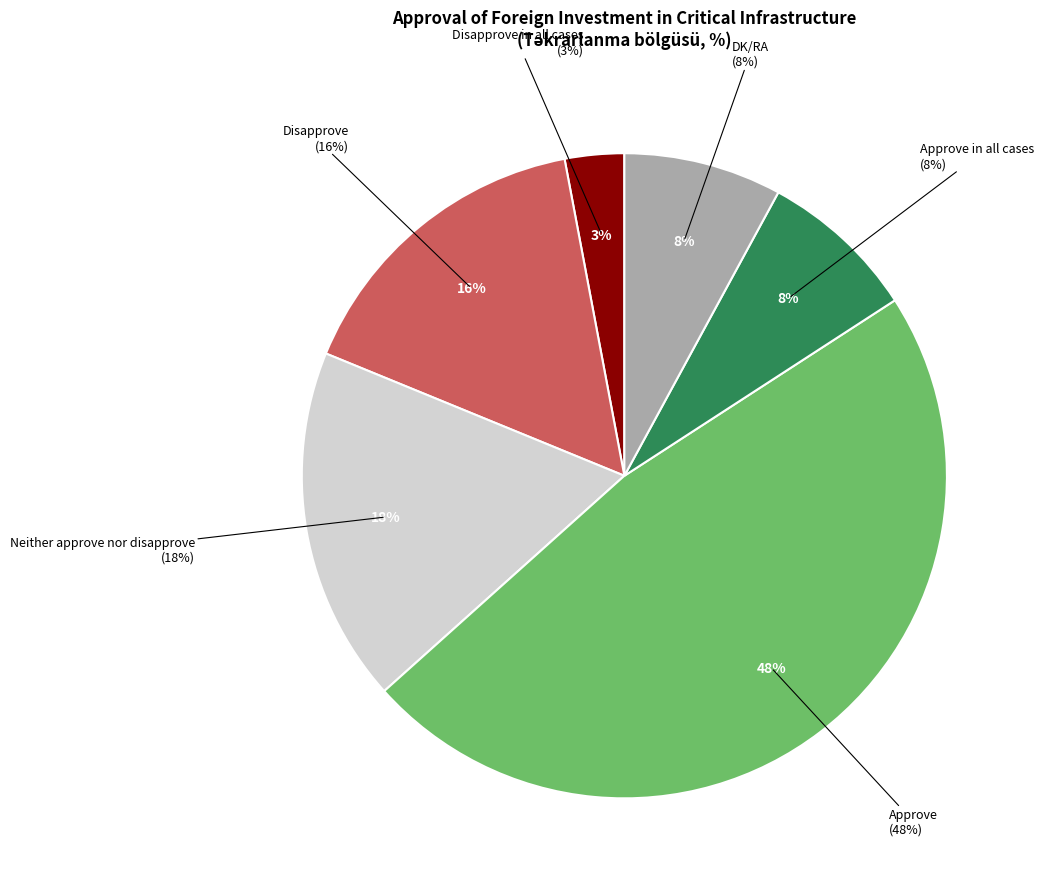

What is the largest slice in the pie chart?

Approve